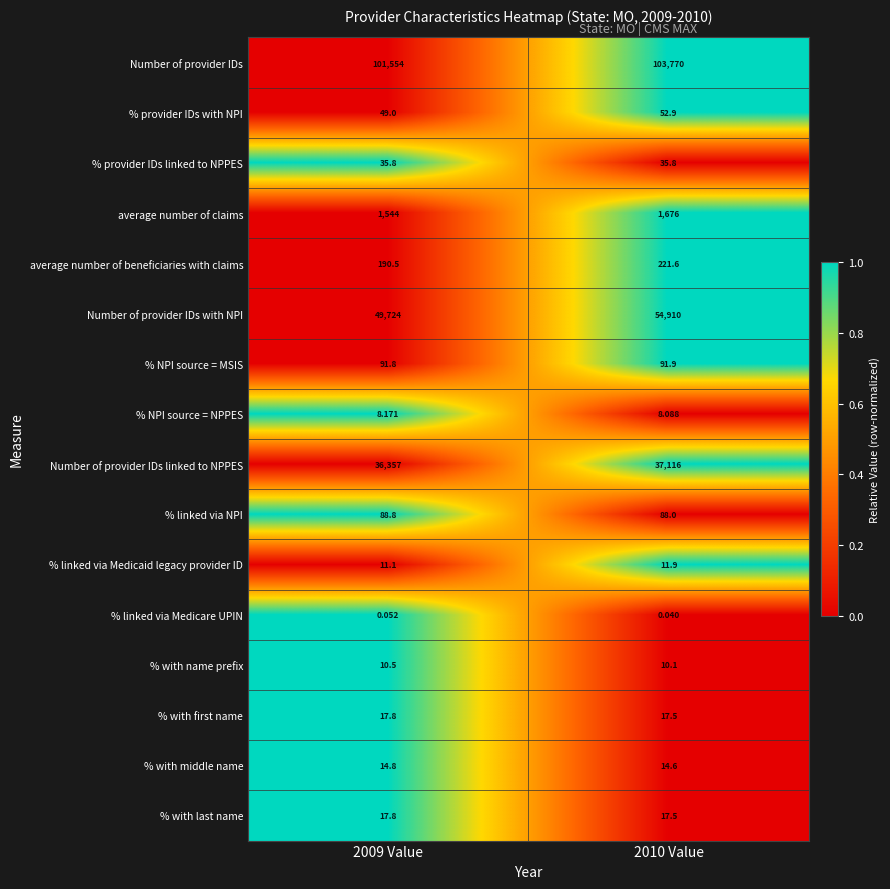

Which series has the largest range (max minus min)?

Number of provider IDs with NPI